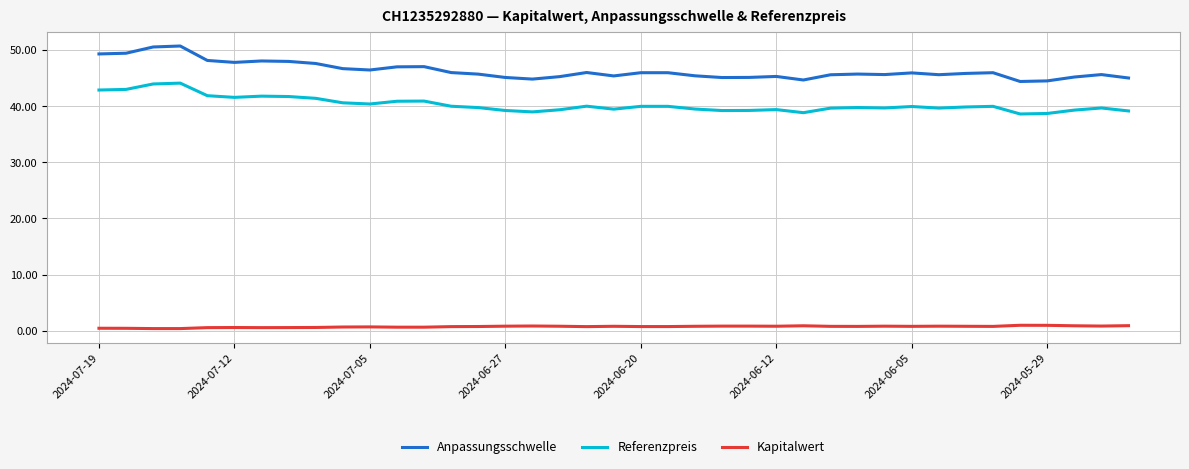

Which series has the widest spread of values?

Anpassungsschwelle